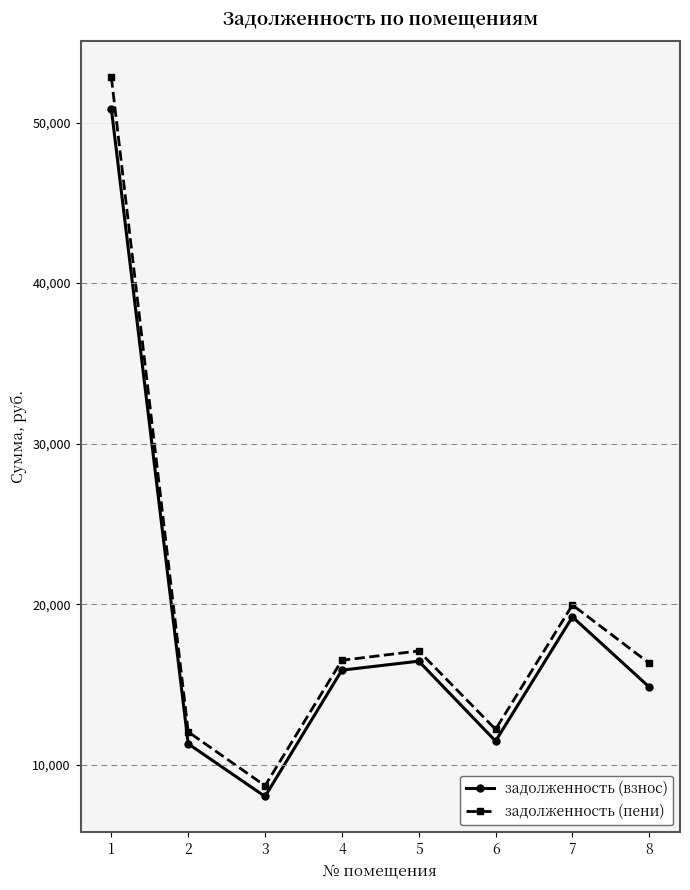

What is the maximum value shown in the chart?

52815.6